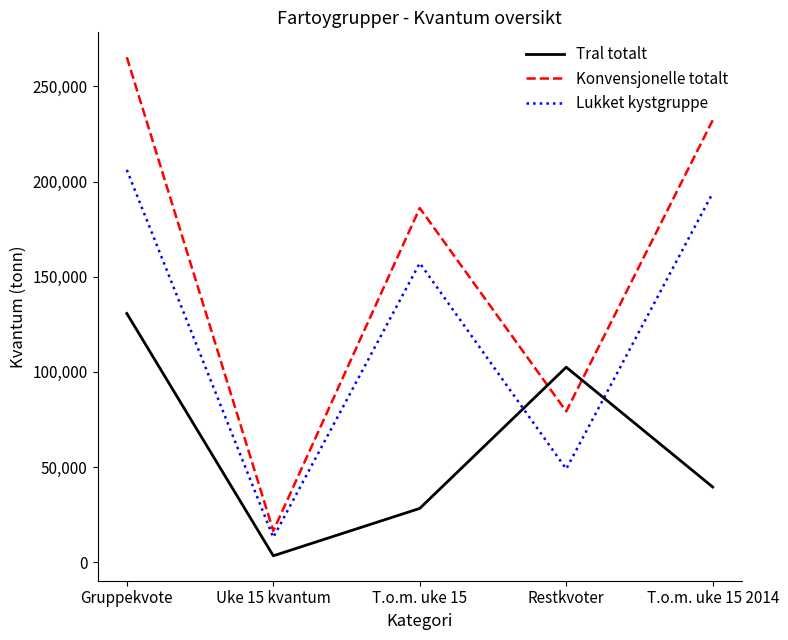

List the labels in order of Lukket kystgruppe value, smallest first.

Uke 15 kvantum, Restkvoter, T.o.m. uke 15, T.o.m. uke 15 2014, Gruppekvote